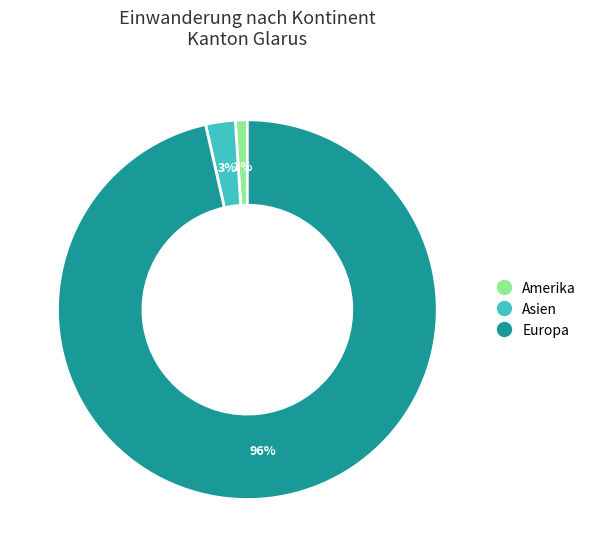

To the nearest percent, what is the difference between the largest and smallest slice percentages?

95%